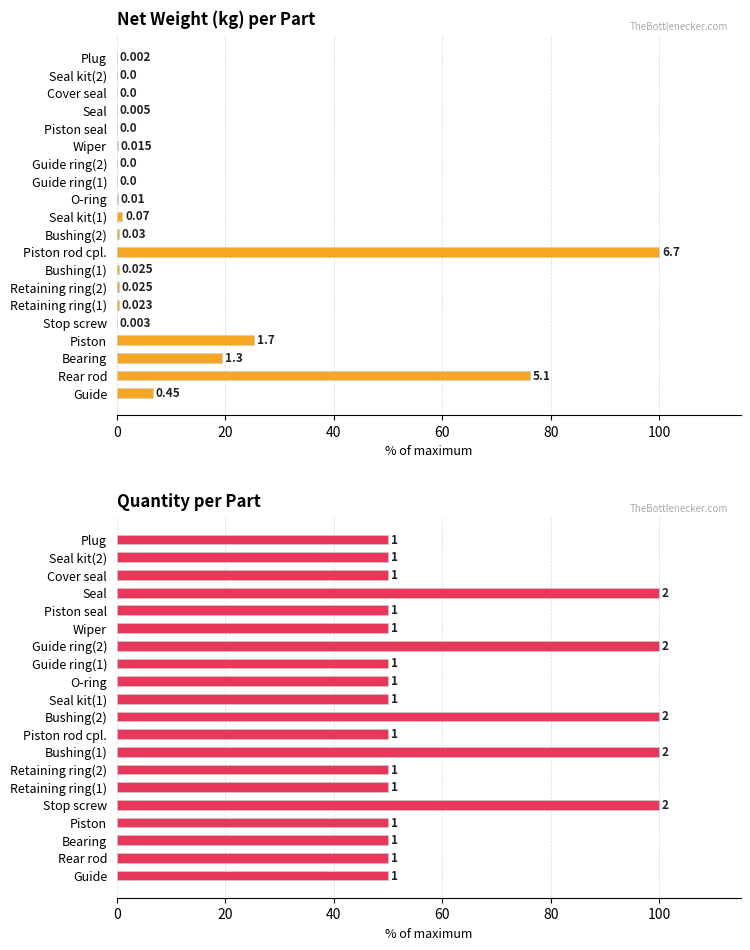

What is the value of the Quantity per Part bar at the 15th from the left?

50.0